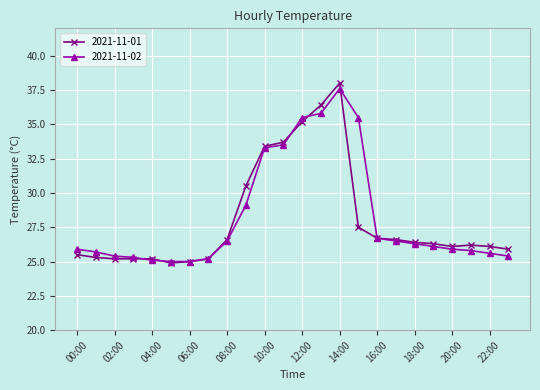

What is the highest value of the 2021-11-02 series?

37.6